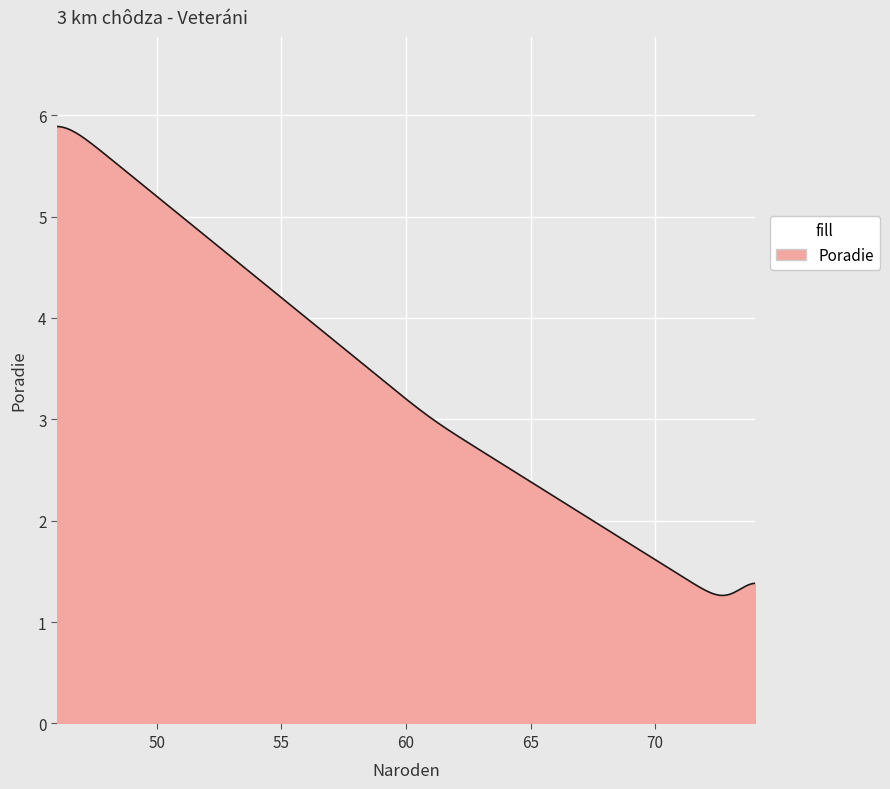

What is the minimum value shown in the chart?

1.3